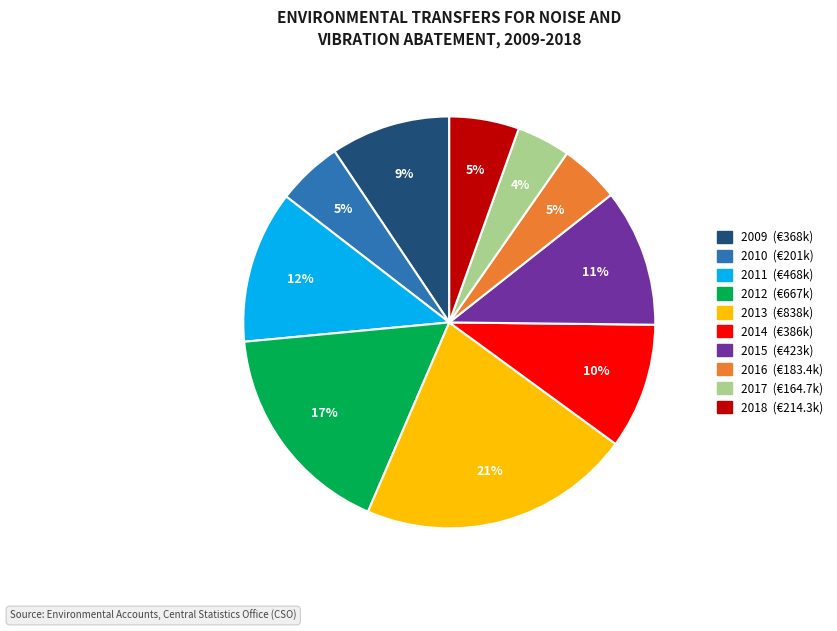

To the nearest percent, what is the difference between the largest and smallest slice percentages?

17%